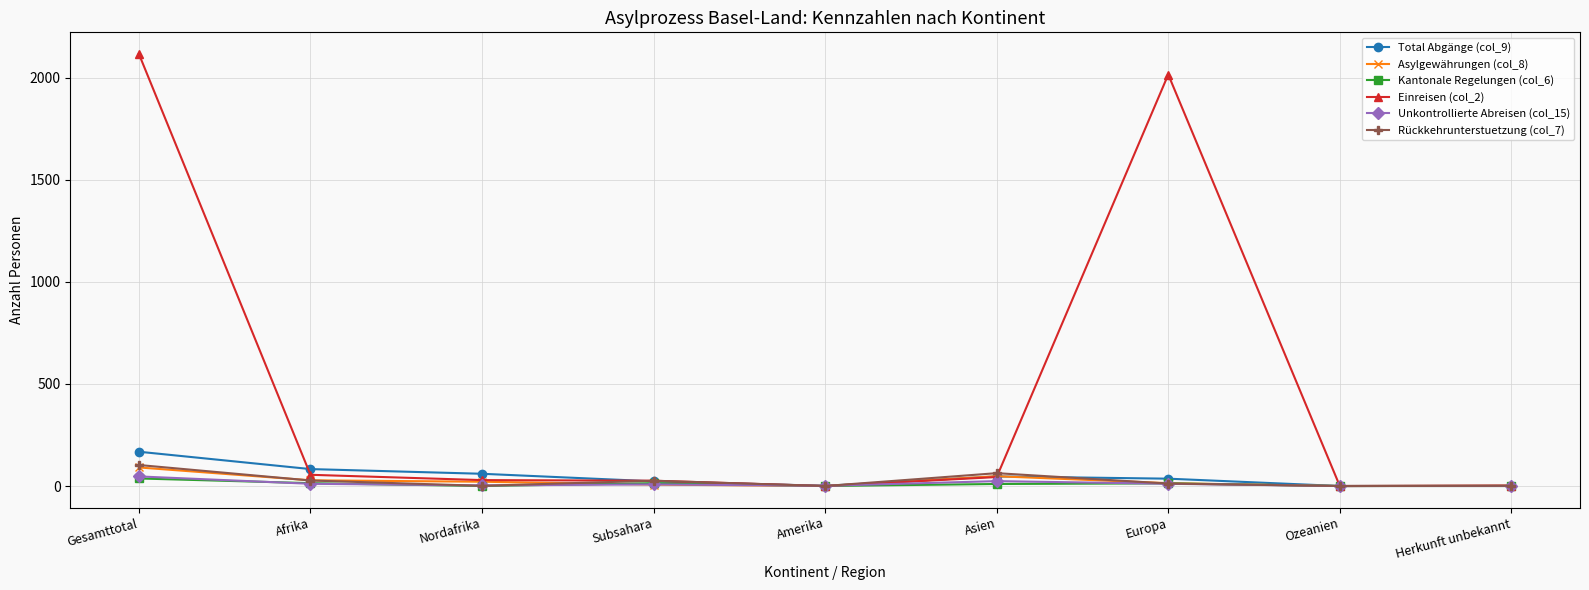

Which series has the largest range (max minus min)?

Einreisen (col_2)